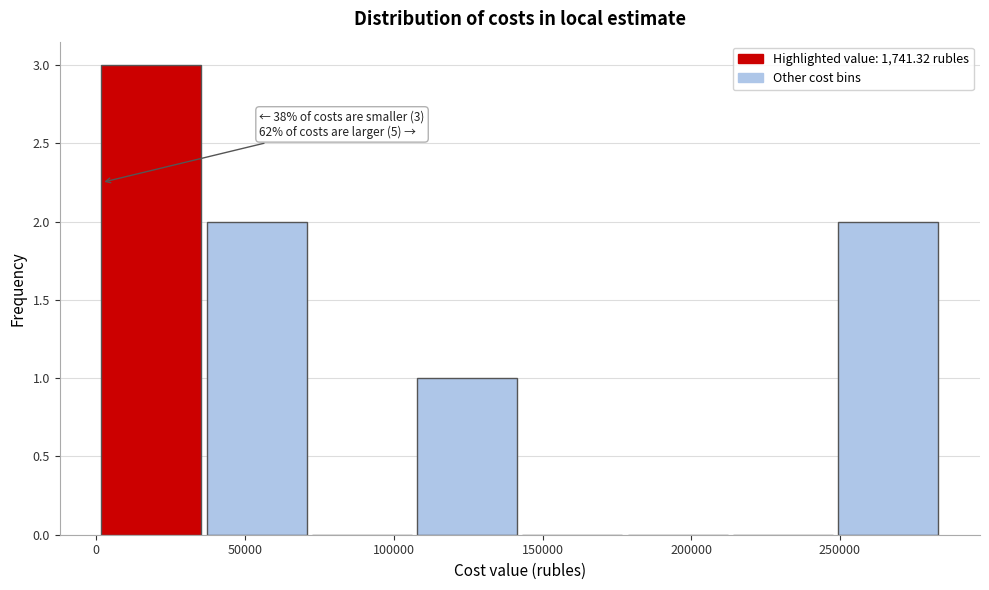

Over which range of the x-axis is the bar tallest?

0 to 35000